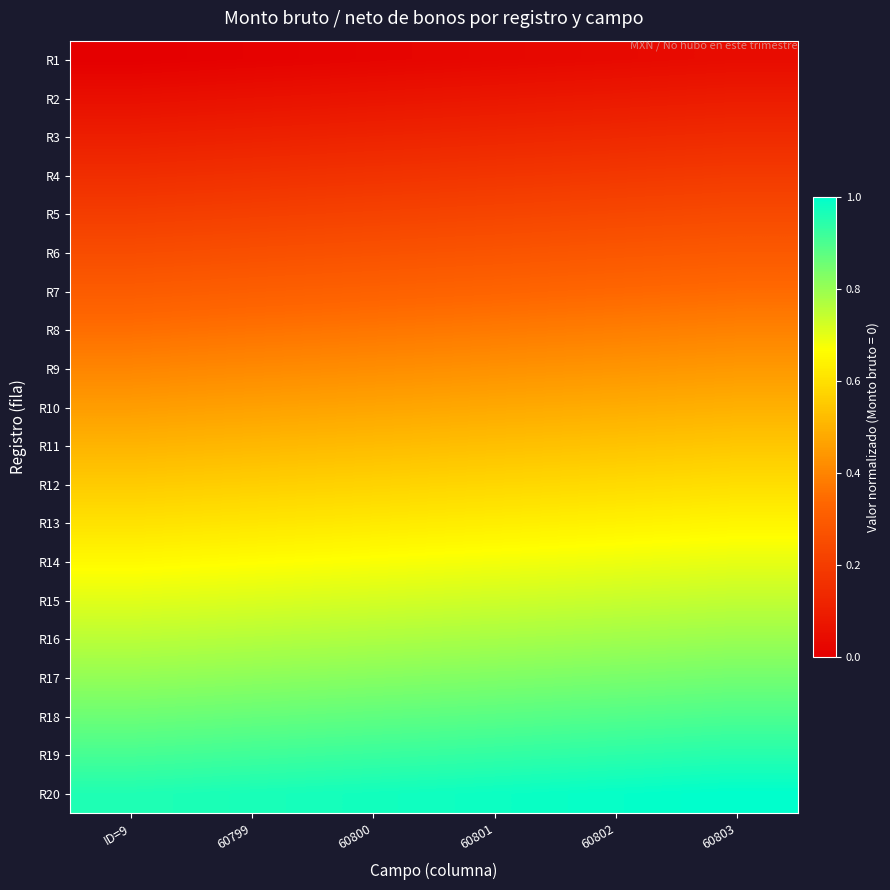

Reading left to right, list all the values displayed in this chart.

R1: ID=9=0.0	60799=0.0	60800=0.0	60801=0.0	60802=0.0	60803=0.0
R2: ID=9=0.1	60799=0.1	60800=0.1	60801=0.1	60802=0.1	60803=0.1
R3: ID=9=0.1	60799=0.1	60800=0.1	60801=0.1	60802=0.1	60803=0.1
R4: ID=9=0.2	60799=0.2	60800=0.2	60801=0.2	60802=0.2	60803=0.2
R5: ID=9=0.2	60799=0.2	60800=0.2	60801=0.2	60802=0.2	60803=0.2
R6: ID=9=0.3	60799=0.3	60800=0.3	60801=0.3	60802=0.3	60803=0.3
R7: ID=9=0.3	60799=0.3	60800=0.3	60801=0.3	60802=0.3	60803=0.3
R8: ID=9=0.4	60799=0.4	60800=0.4	60801=0.4	60802=0.4	60803=0.4
R9: ID=9=0.4	60799=0.4	60800=0.4	60801=0.4	60802=0.4	60803=0.4
R10: ID=9=0.5	60799=0.5	60800=0.5	60801=0.5	60802=0.5	60803=0.5
R11: ID=9=0.5	60799=0.5	60800=0.5	60801=0.5	60802=0.5	60803=0.5
R12: ID=9=0.6	60799=0.6	60800=0.6	60801=0.6	60802=0.6	60803=0.6
R13: ID=9=0.6	60799=0.6	60800=0.6	60801=0.6	60802=0.6	60803=0.6
R14: ID=9=0.7	60799=0.7	60800=0.7	60801=0.7	60802=0.7	60803=0.7
R15: ID=9=0.7	60799=0.7	60800=0.7	60801=0.7	60802=0.7	60803=0.7
R16: ID=9=0.8	60799=0.8	60800=0.8	60801=0.8	60802=0.8	60803=0.8
R17: ID=9=0.8	60799=0.8	60800=0.8	60801=0.8	60802=0.8	60803=0.8
R18: ID=9=0.9	60799=0.9	60800=0.9	60801=0.9	60802=0.9	60803=0.9
R19: ID=9=0.9	60799=0.9	60800=0.9	60801=0.9	60802=0.9	60803=0.9
R20: ID=9=1.0	60799=1.0	60800=1.0	60801=1.0	60802=1.0	60803=1.0